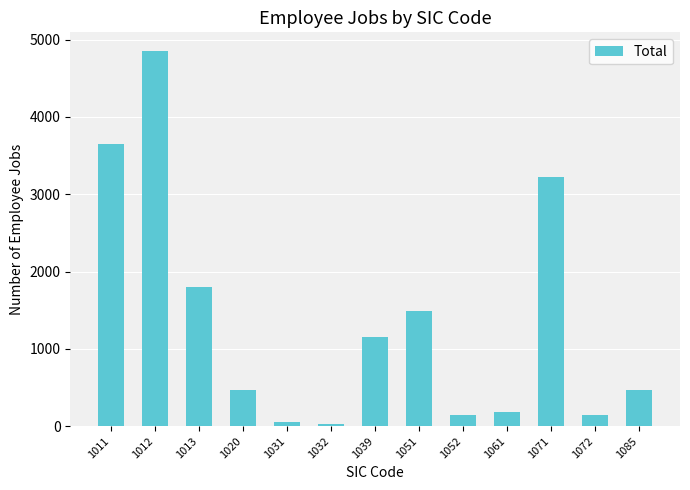

At which label is the value closest to 2443?

1013